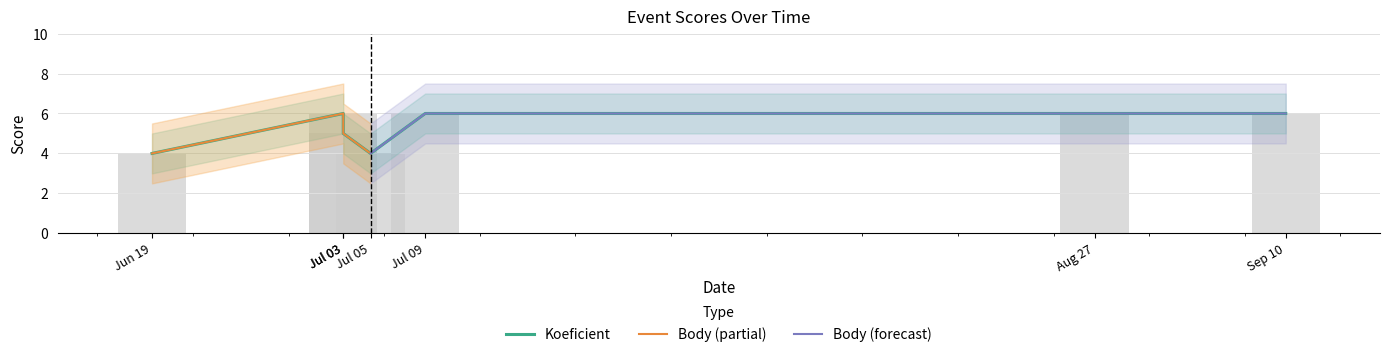

Which label corresponds to the smallest value in the chart?

2010-06-19